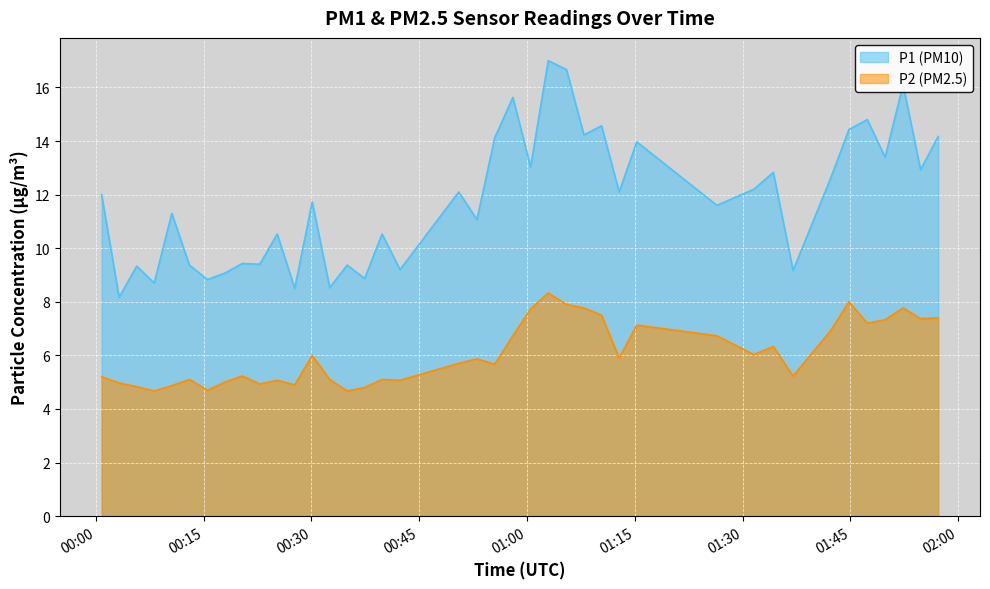

Which series has the largest total across all categories?

P1 (PM10)